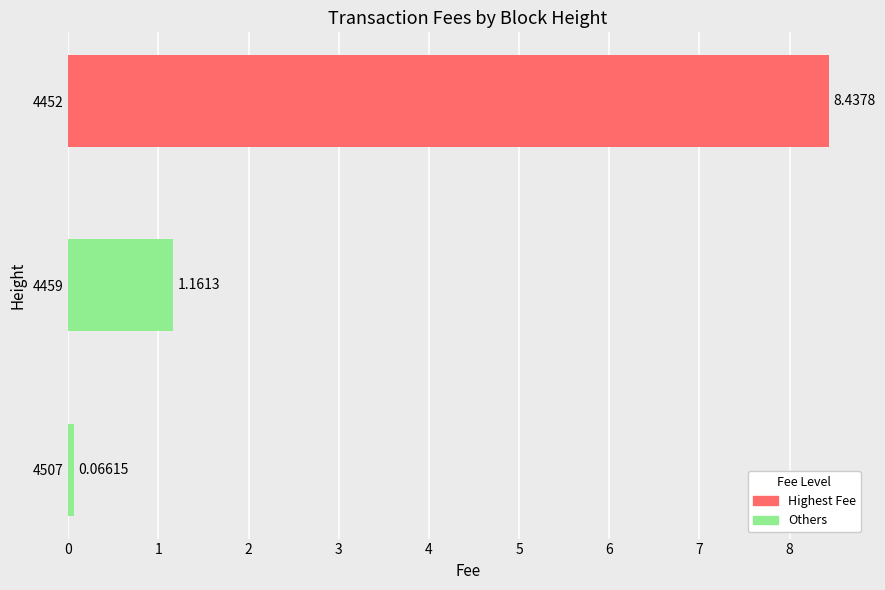

The value at 4452 is 5.5. True or false?

False